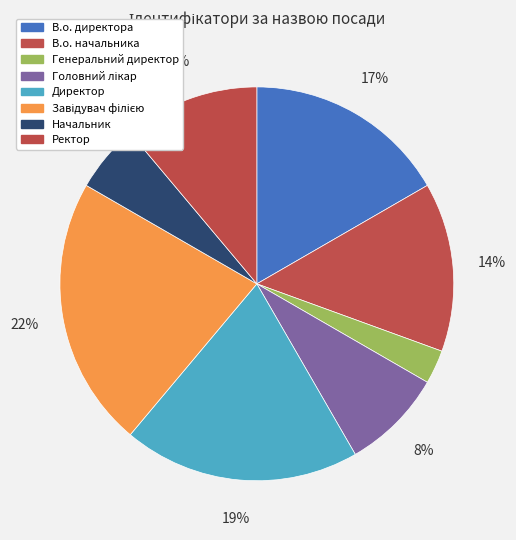

How many slices are in this pie chart?

8